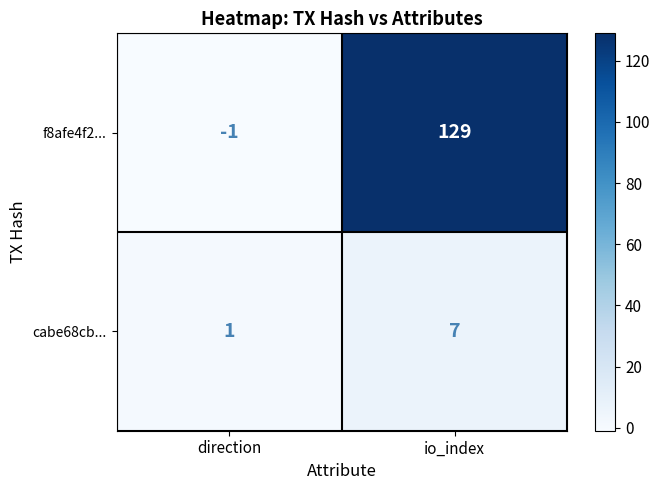

Reading left to right, what are all the values shown in this chart?

f8afe4f2...: -1	129
cabe68cb...: 1	7